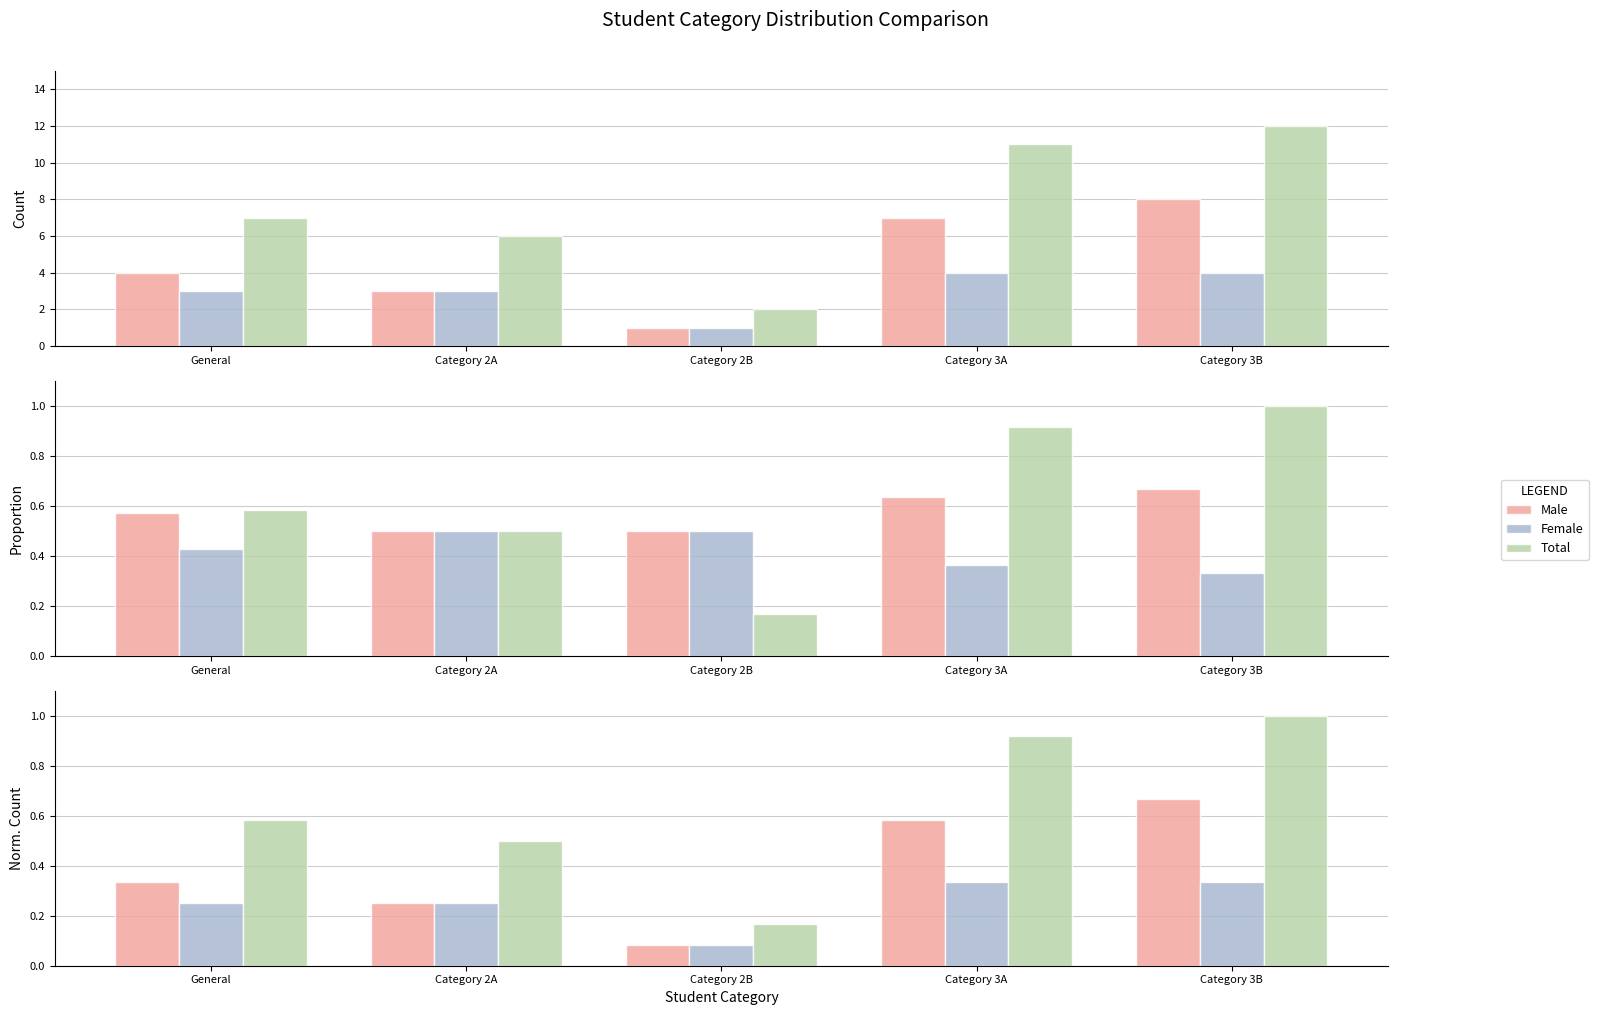

At how many categories does at least one series exceed 0?

5